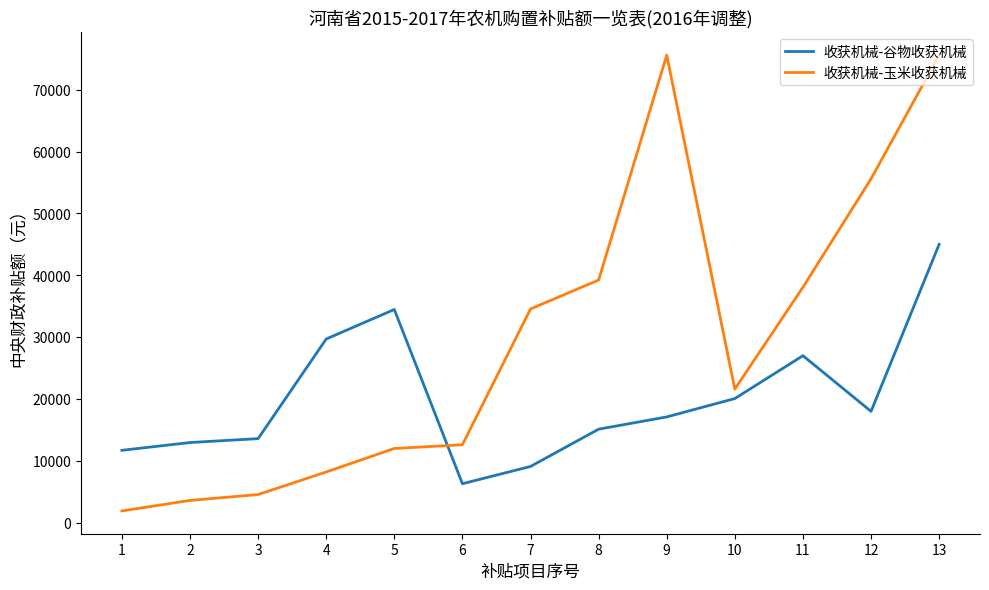

What is the spread (max minus min) of values at 6?

6300